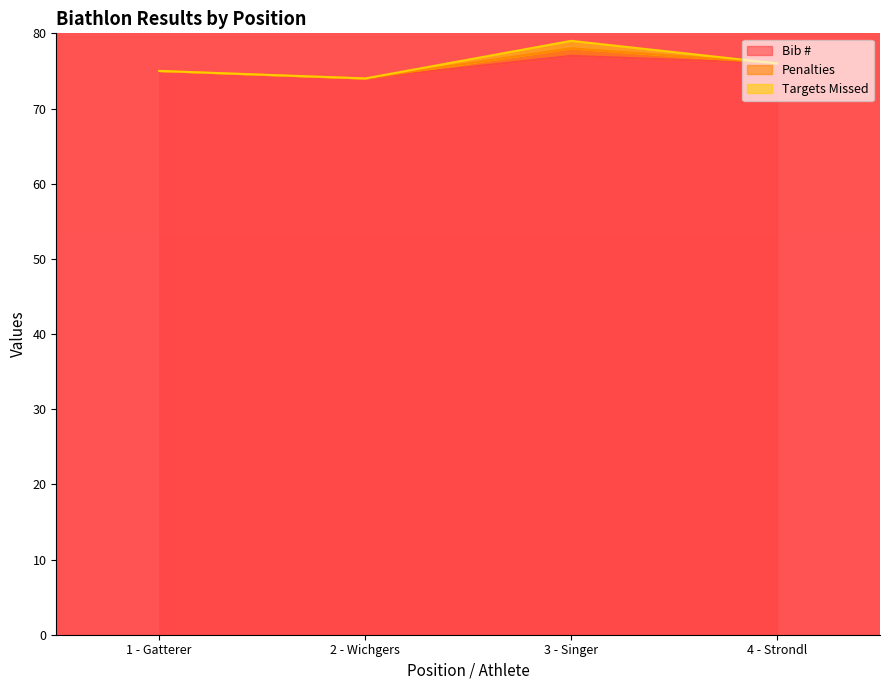

What is the sum of the Targets Missed values at 1 - Gatterer and 3 - Singer?

1